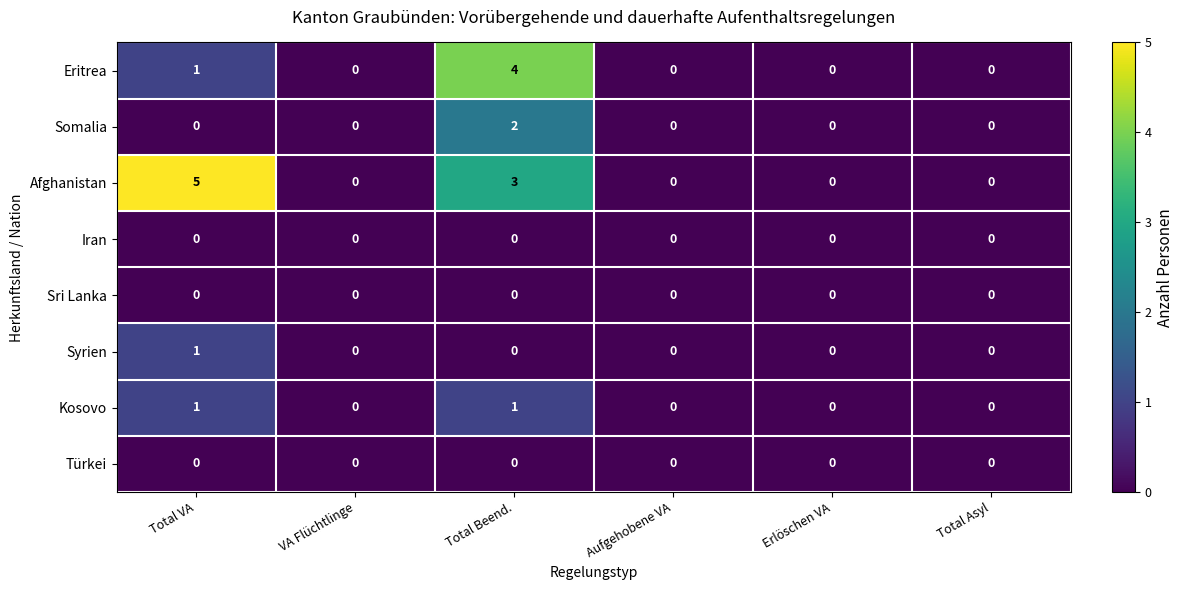

How many Afghanistan values are between 0 and 3?

5